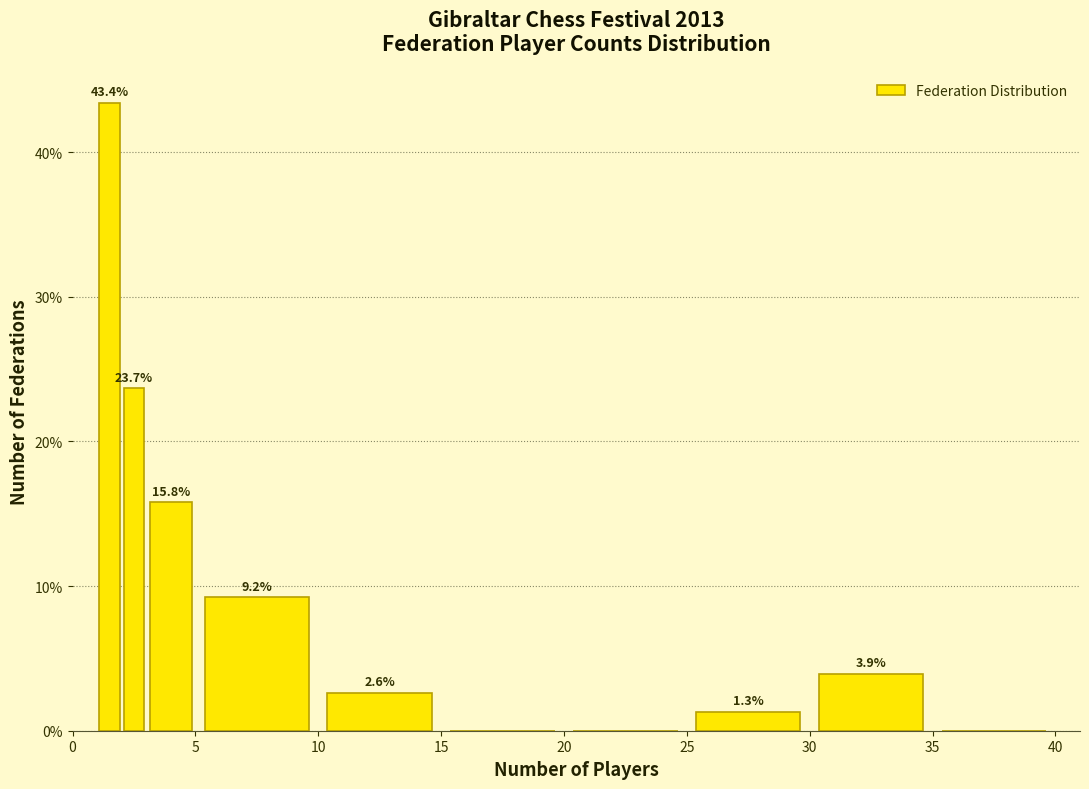

Read against the x-axis, roughly where is the centre of the tallest bar?

1.5